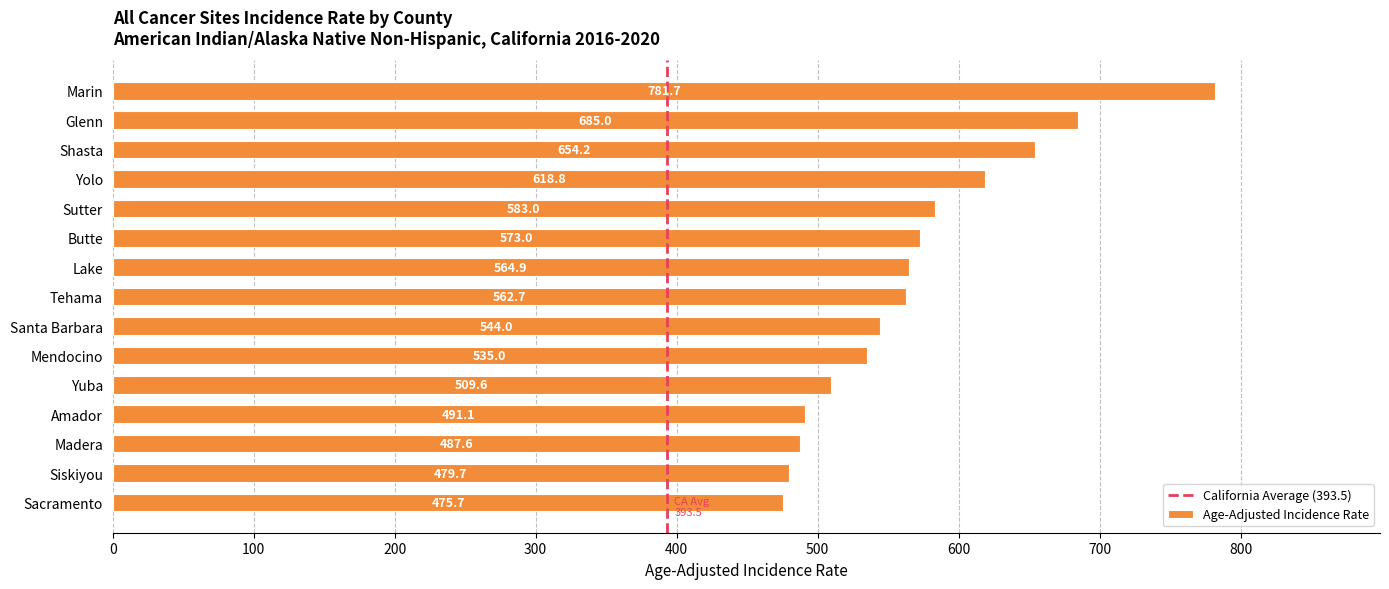

Rank the categories by value from highest to lowest.

Marin, Glenn, Shasta, Yolo, Sutter, Butte, Lake, Tehama, Santa Barbara, Mendocino, Yuba, Amador, Madera, Siskiyou, Sacramento